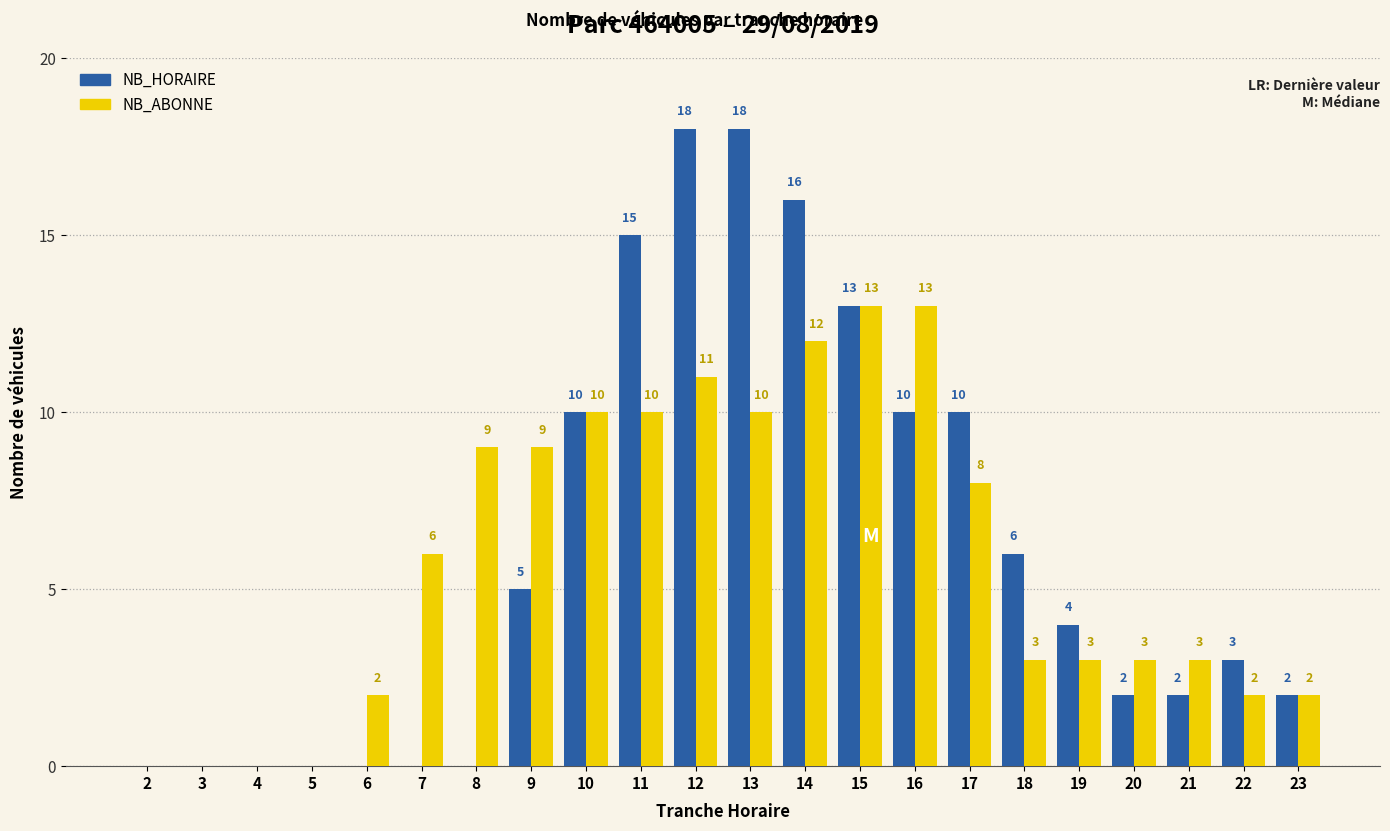

Between 2 and 19, which series saw the biggest shift?

NB_HORAIRE